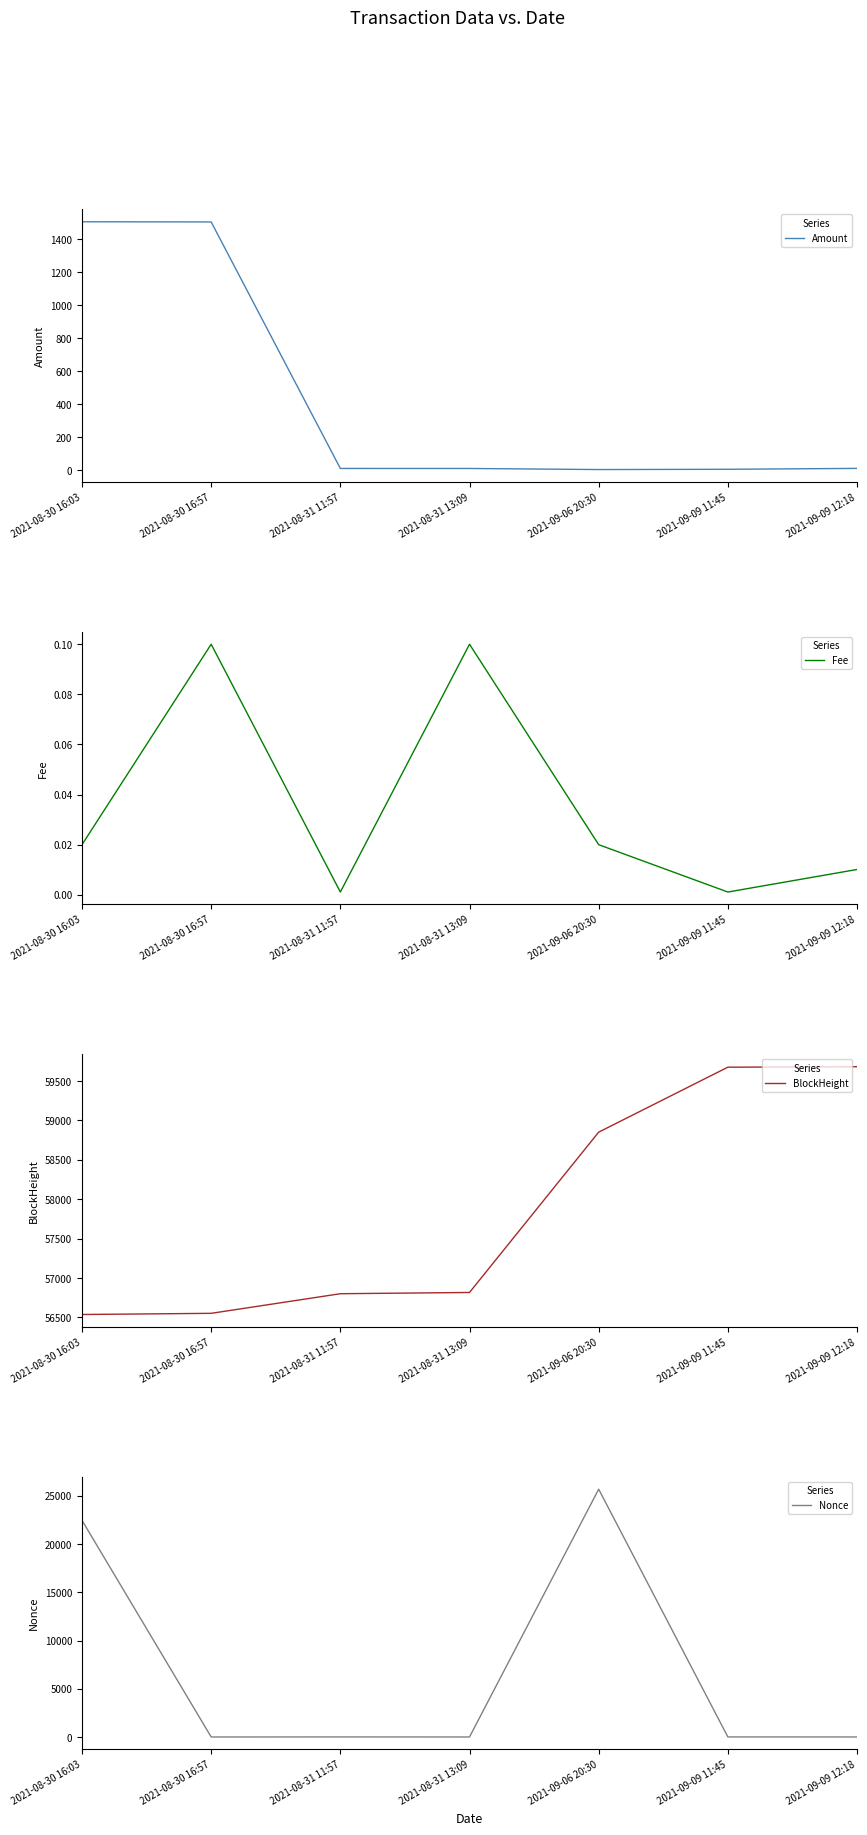

Is this an area chart (filled region under the line)?

No